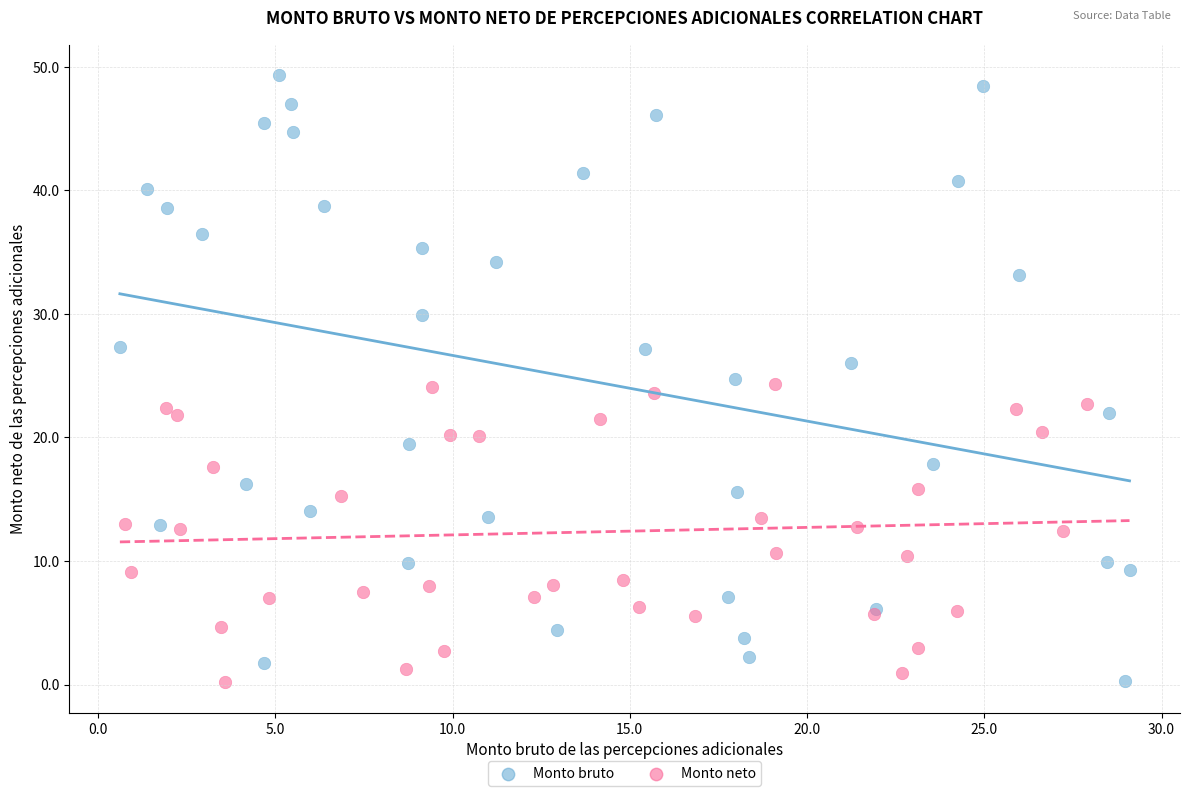

Which series reaches the maximum Y coordinate?

Monto bruto